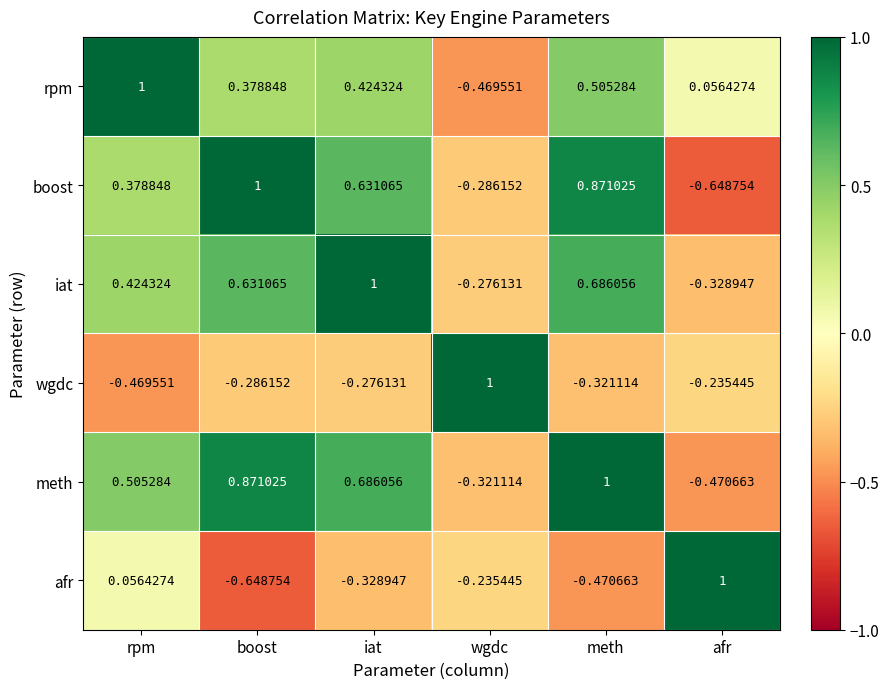

How many series are shown in this chart?

6